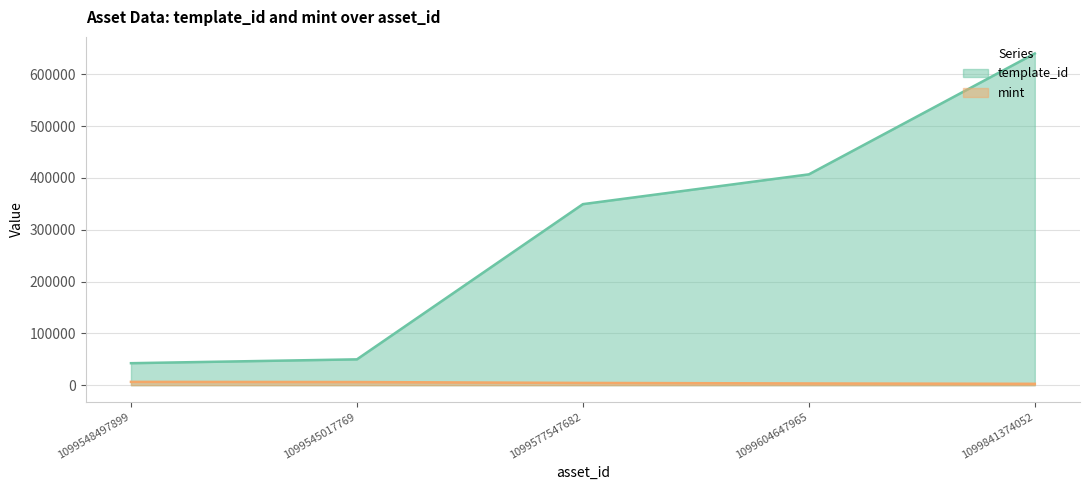

Between 1099545017769 and 1099604647965, which is larger?

1099604647965